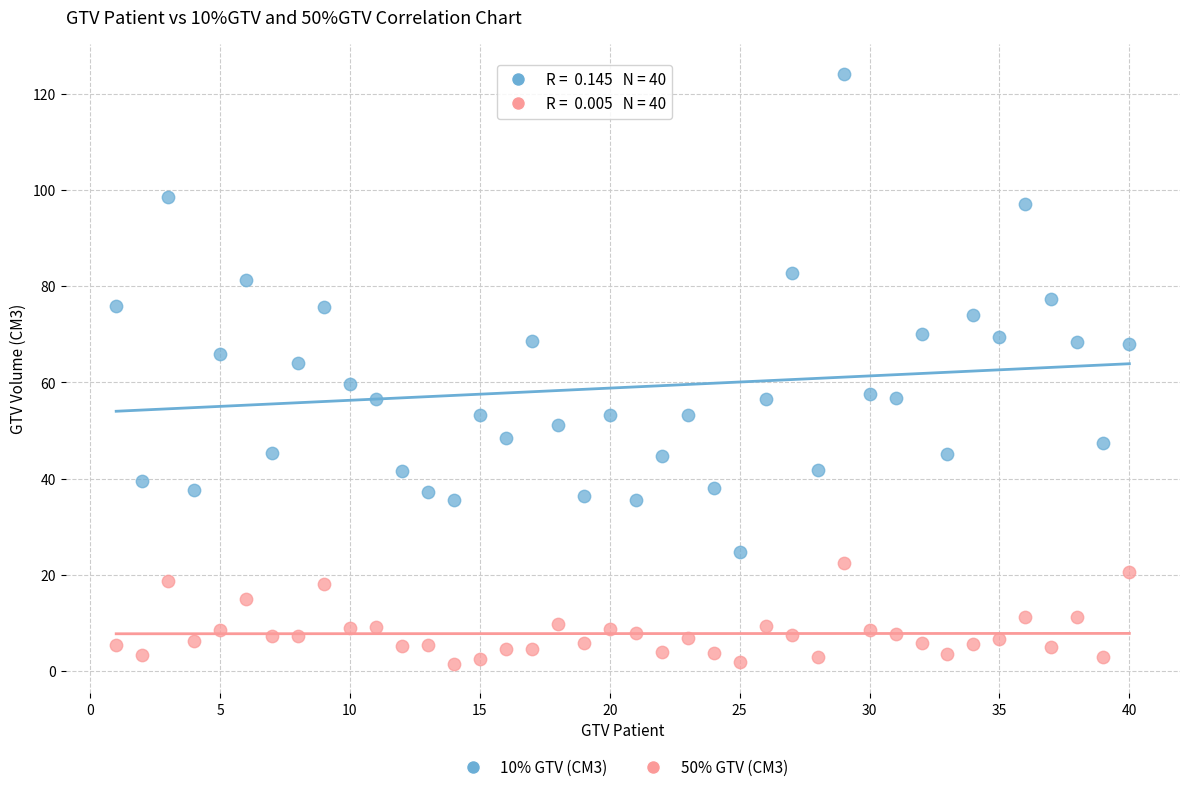

Across all data points, what is the range of X values (max minus min)?

39.0